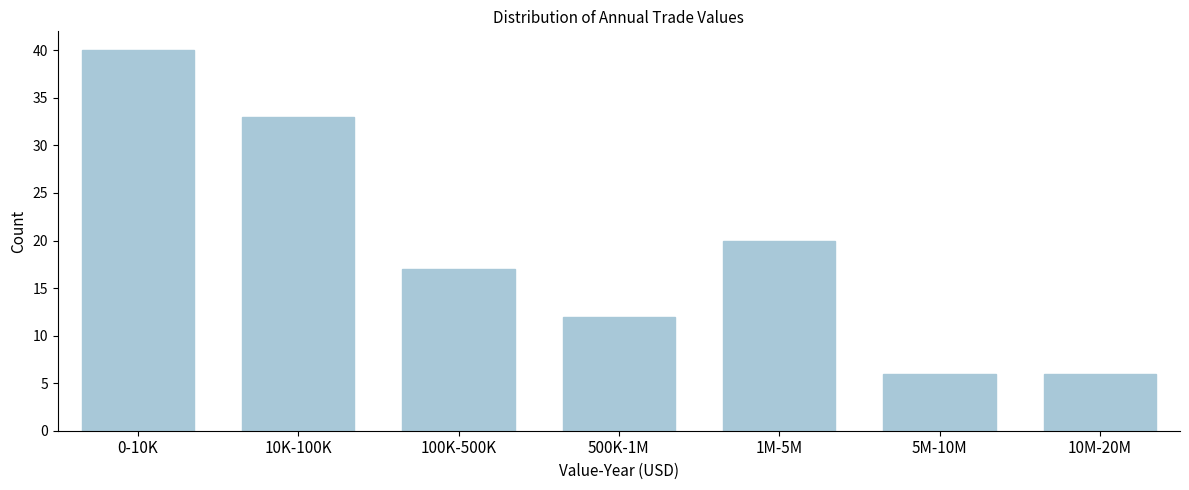

Reading left to right, transcribe all the data shown in this chart.

40	33	17	12	20	6	6